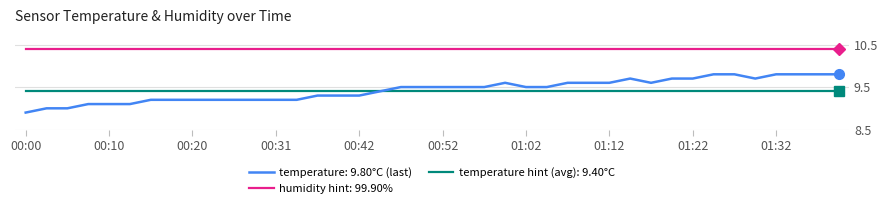

True or false: temperature hint (avg): 9.40°C and humidity hint: 99.90% intersect in this chart.

False